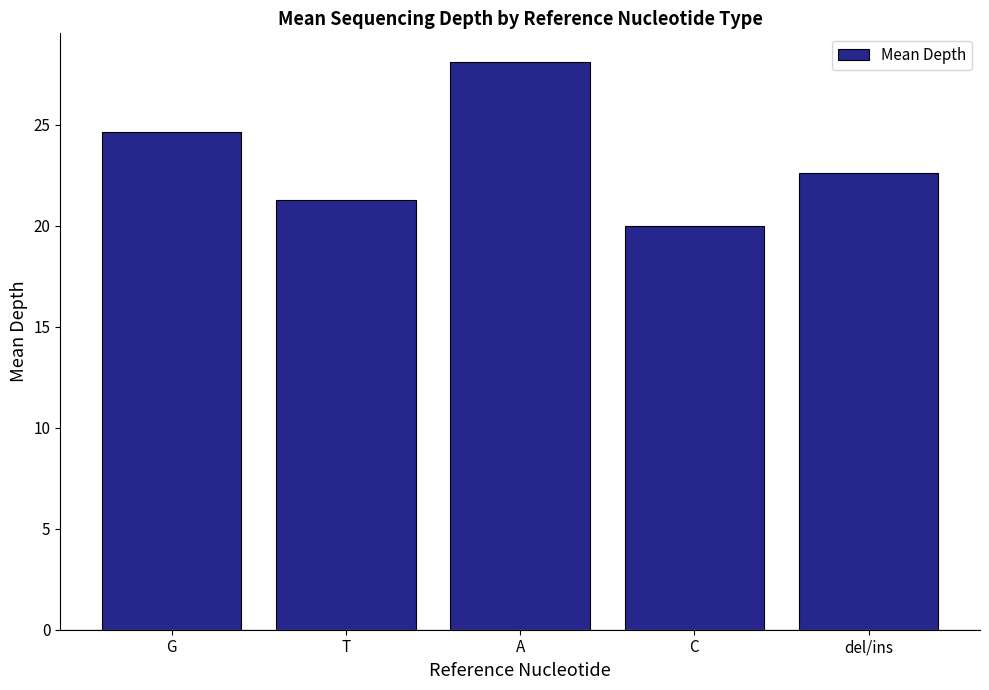

What is the sum of all values?

116.7